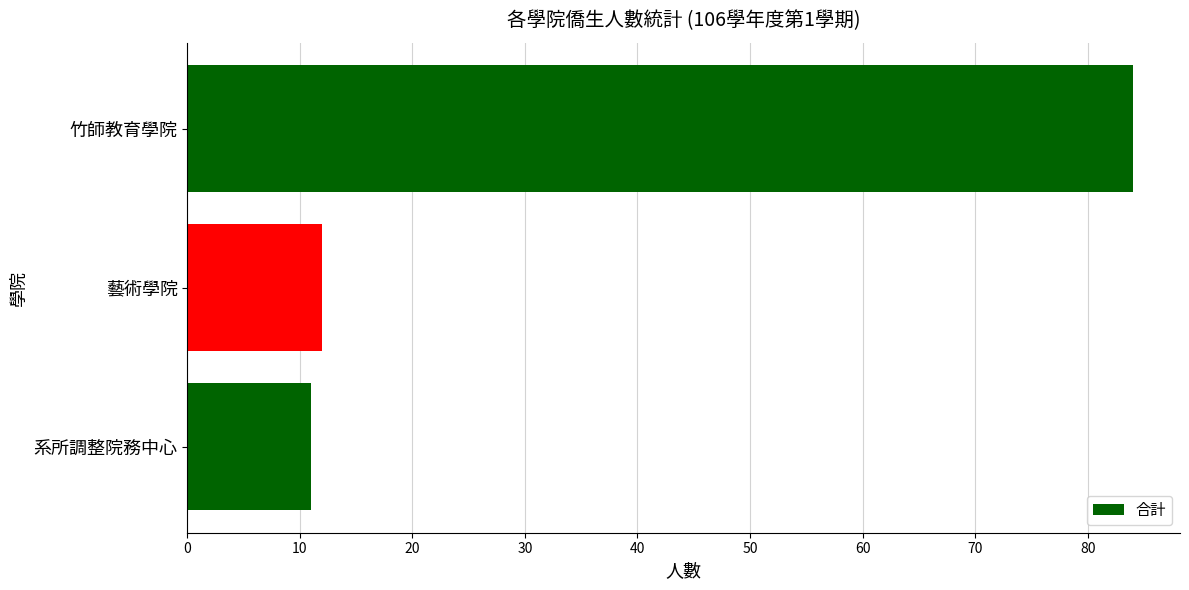

Rank the categories by value from lowest to highest.

系所調整院務中心, 藝術學院, 竹師教育學院